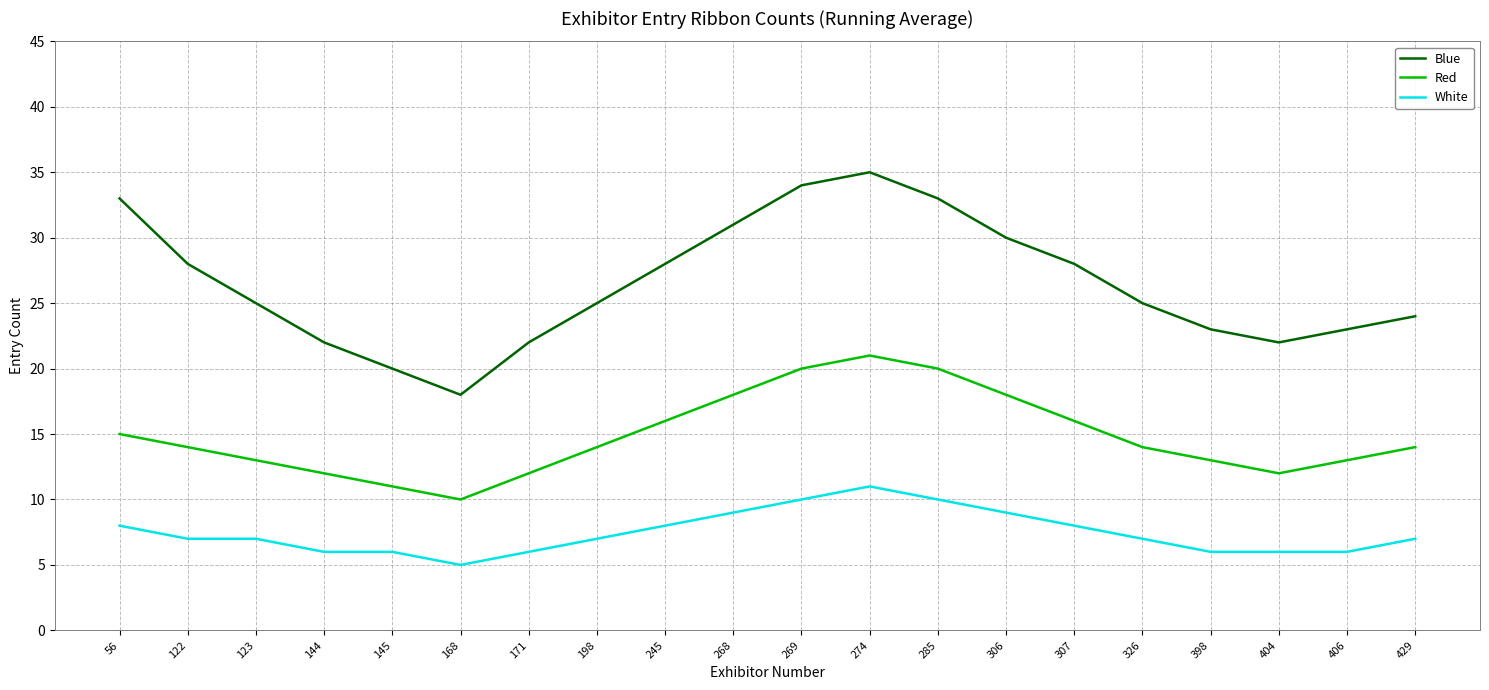

List the series in order of their peak value, highest first.

Blue, Red, White